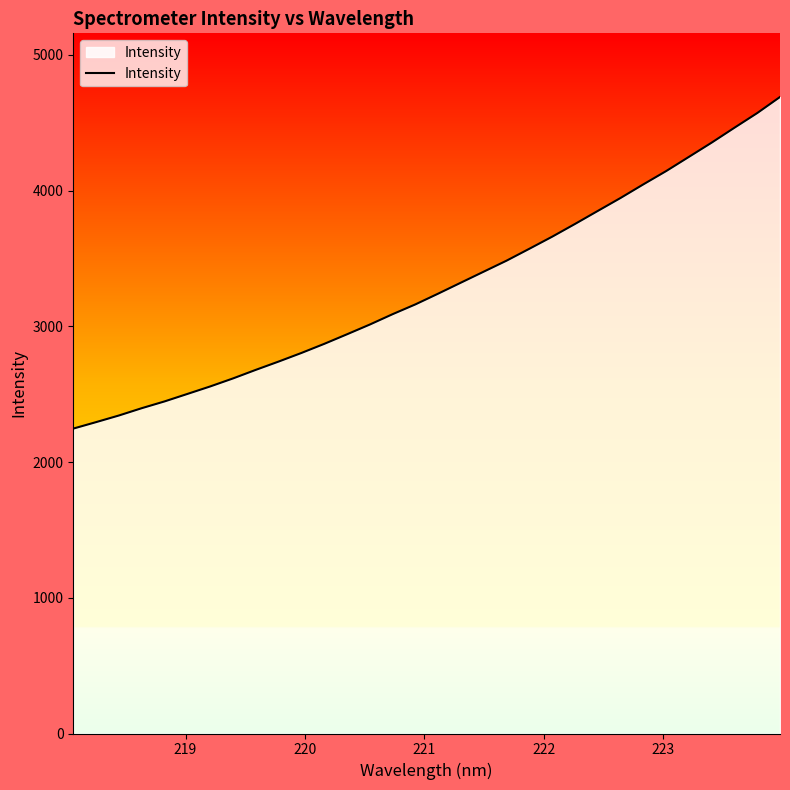

What is the difference between the second highest and minimum values?

2324.5